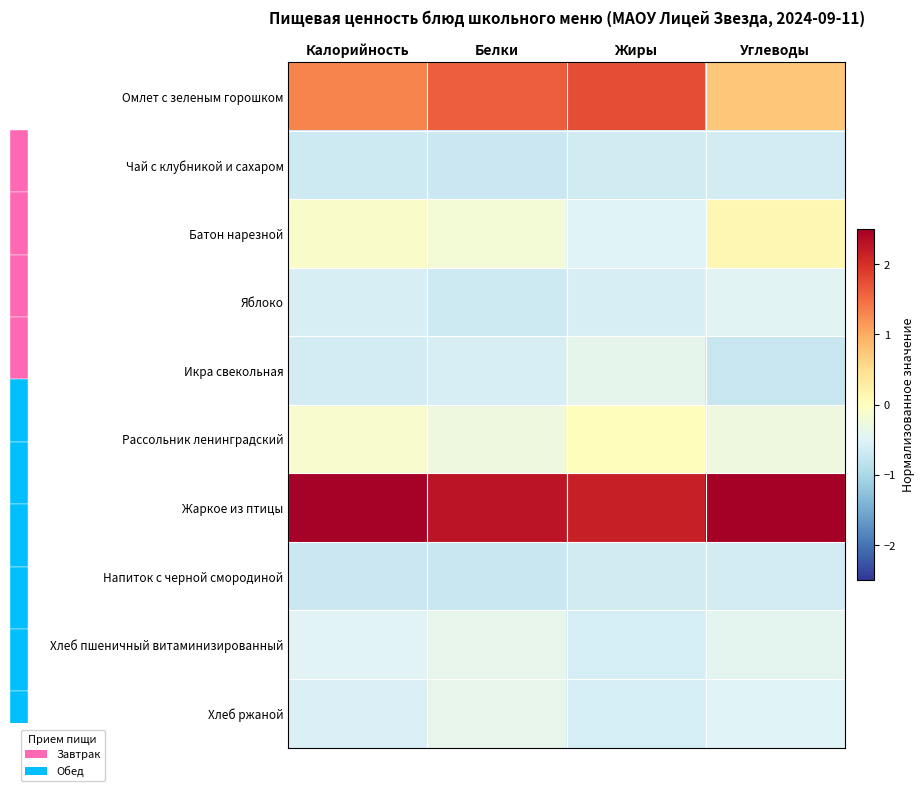

What is the average value of the Напиток с черной смородиной series?

-0.7